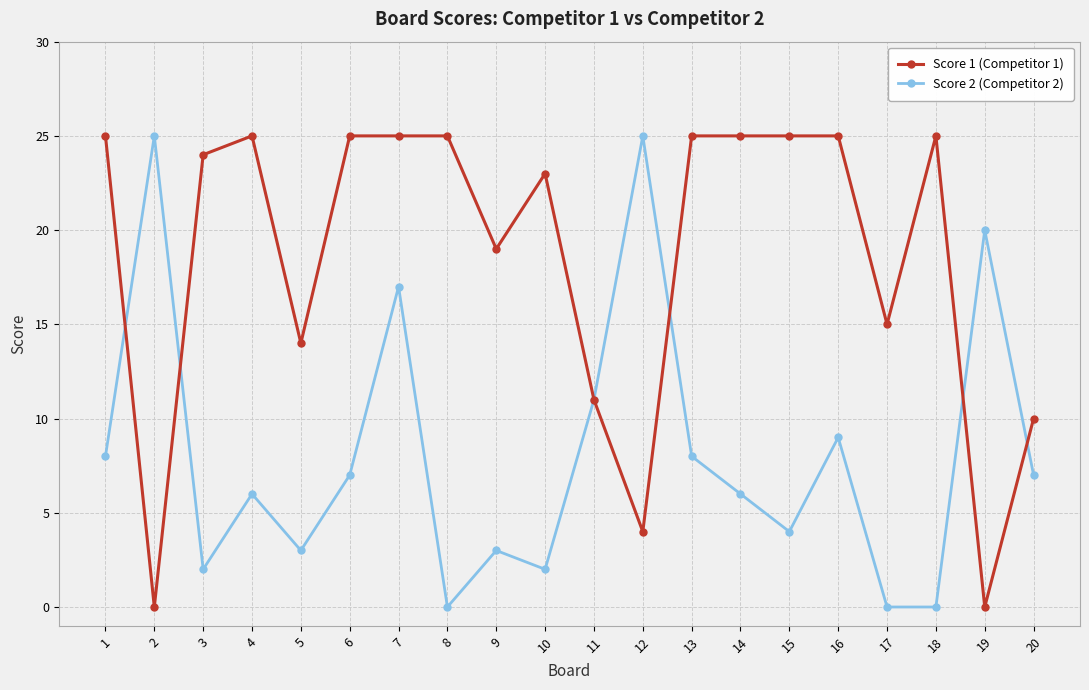

List the series in order of their overall mean, highest first.

Score 1 (Competitor 1), Score 2 (Competitor 2)